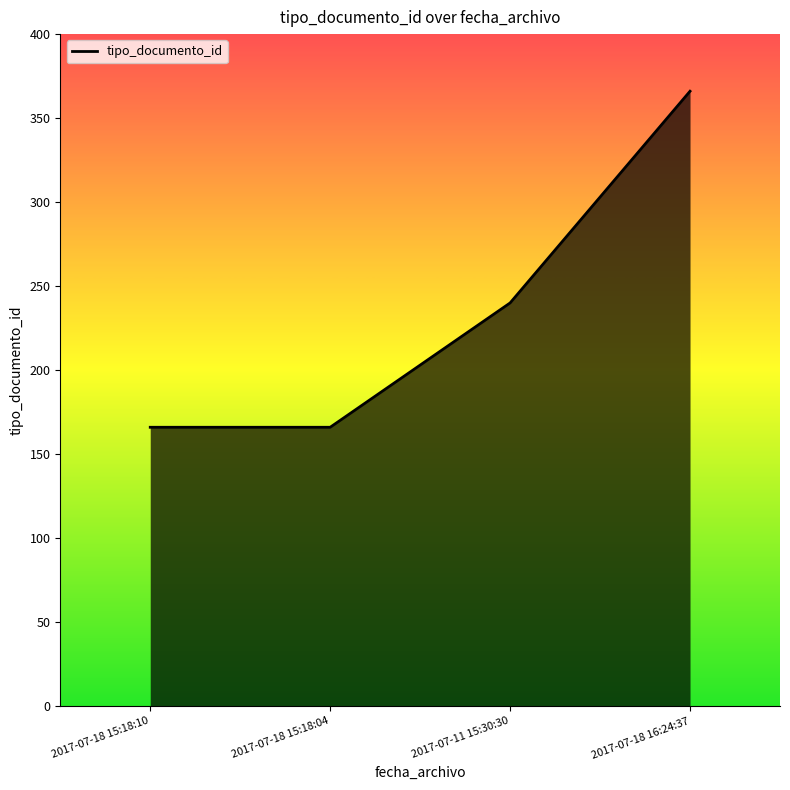

True or false: there are more than 0 points higher than both neighbors.

False